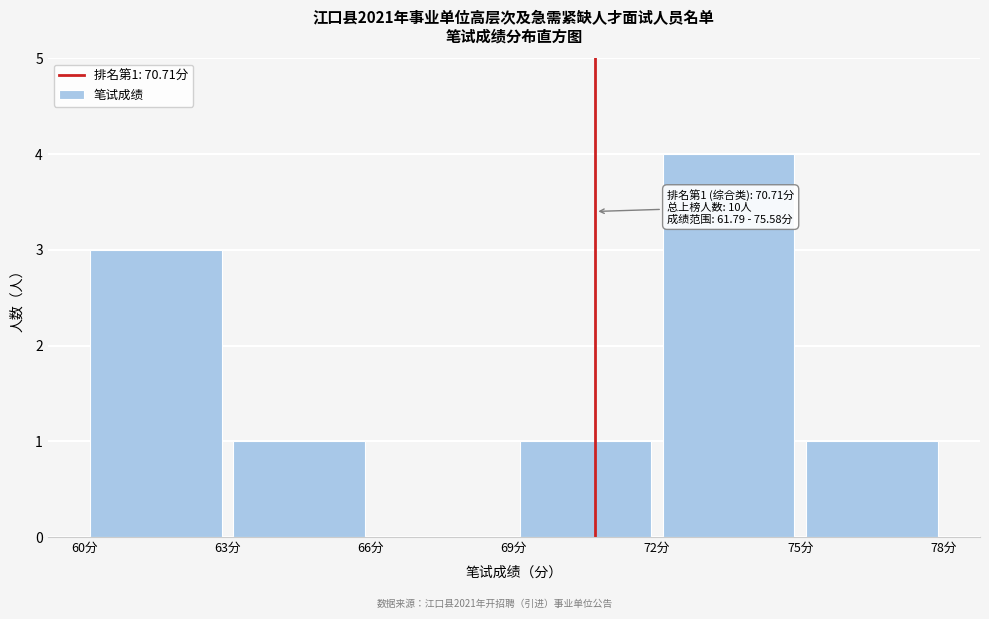

Over which range of the x-axis is the bar tallest?

72 to 75